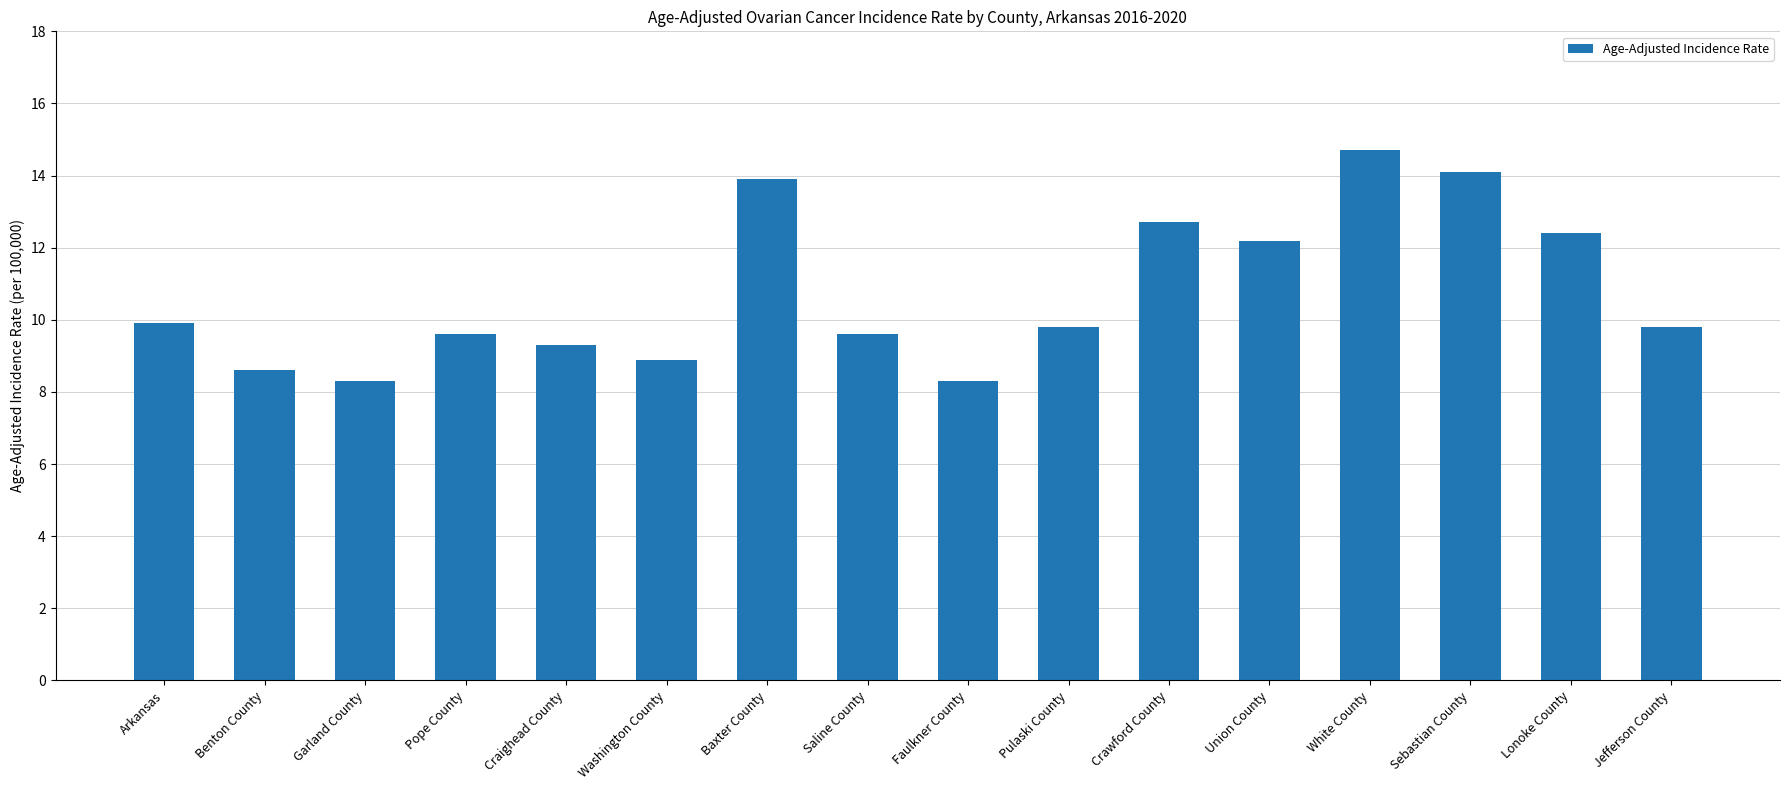

What is the label of the 12th bar from the right?

Craighead County